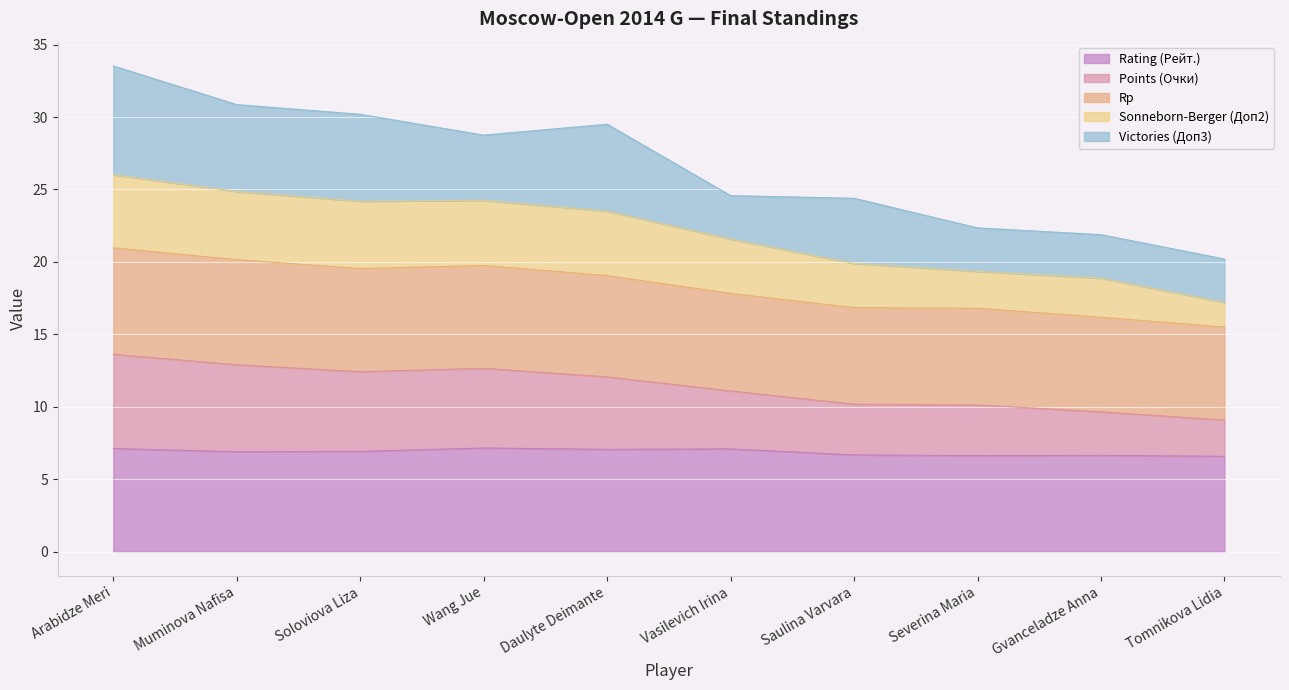

Is the value of Sonneborn-Berger (Доп2) at Wang Jue greater than the value of Points (Очки) at Gvanceladze Anna?

Yes